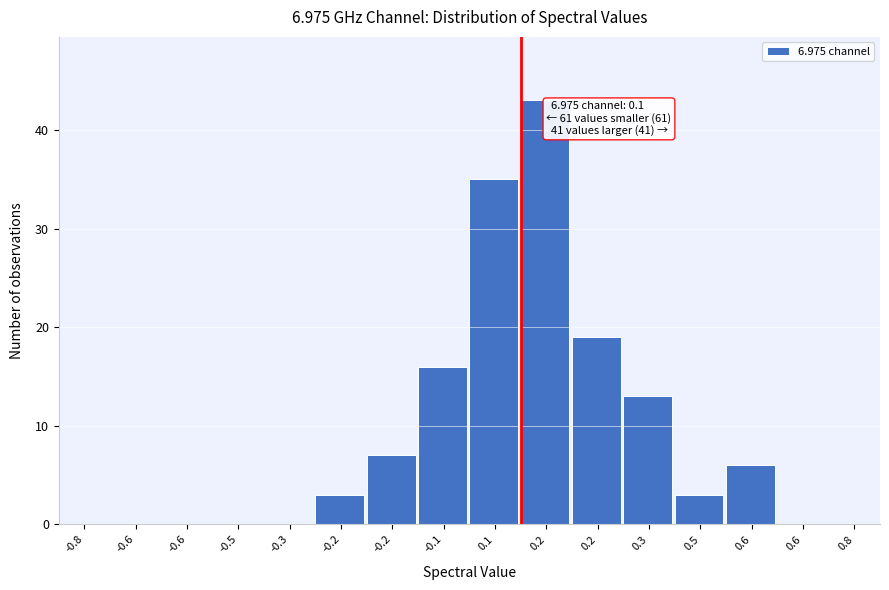

How many distinct data groups are displayed?

1